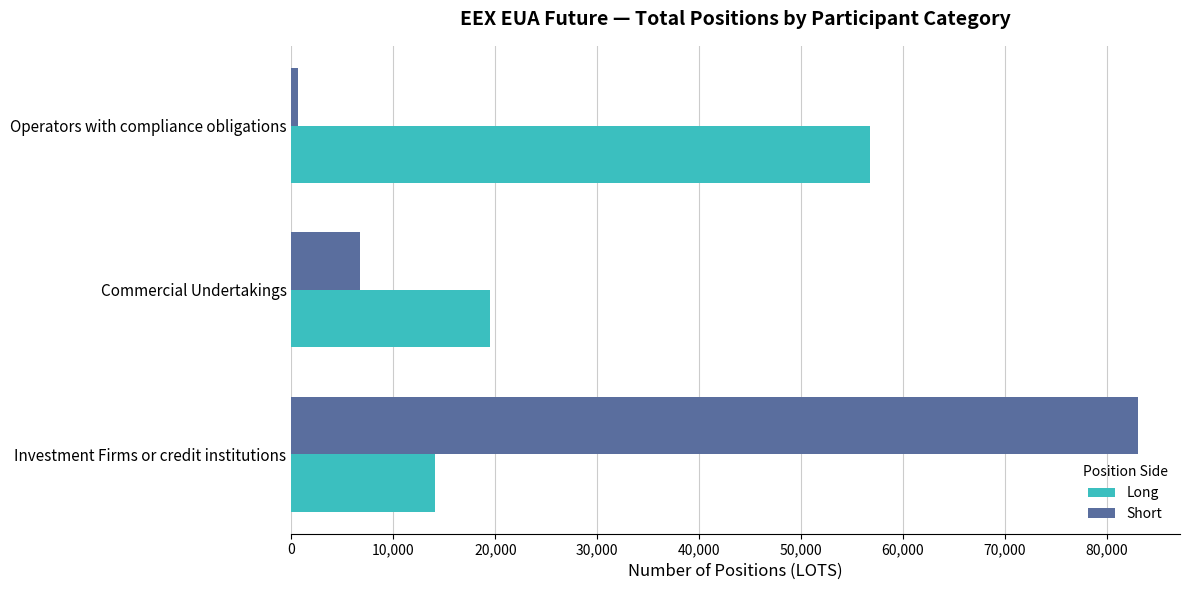

Read the Long value at Commercial Undertakings.

19482